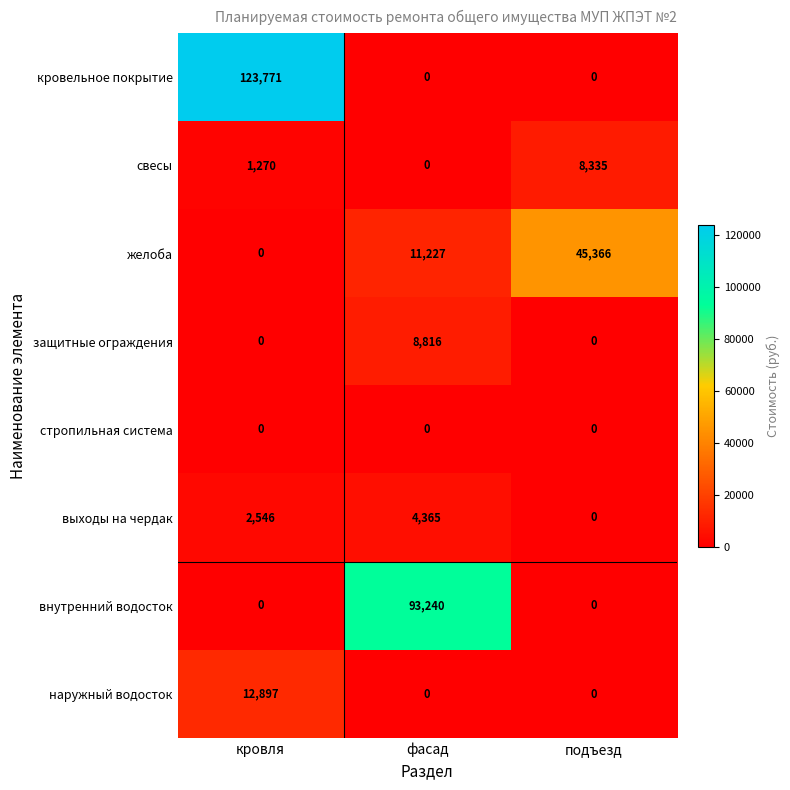

What is the maximum value for наружный водосток?

12897